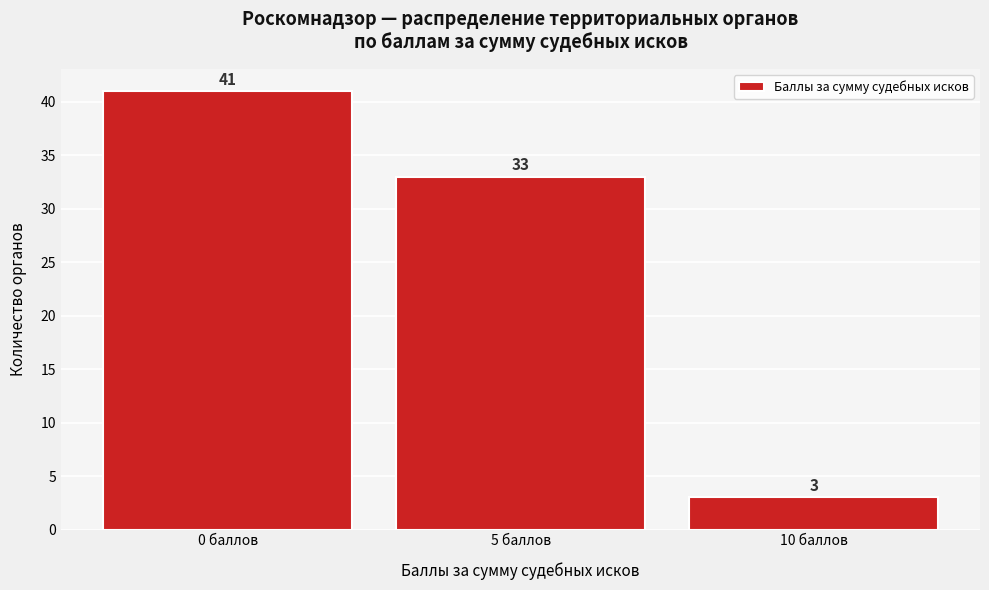

Over which range of the x-axis is the bar tallest?

-2.5 to 2.5